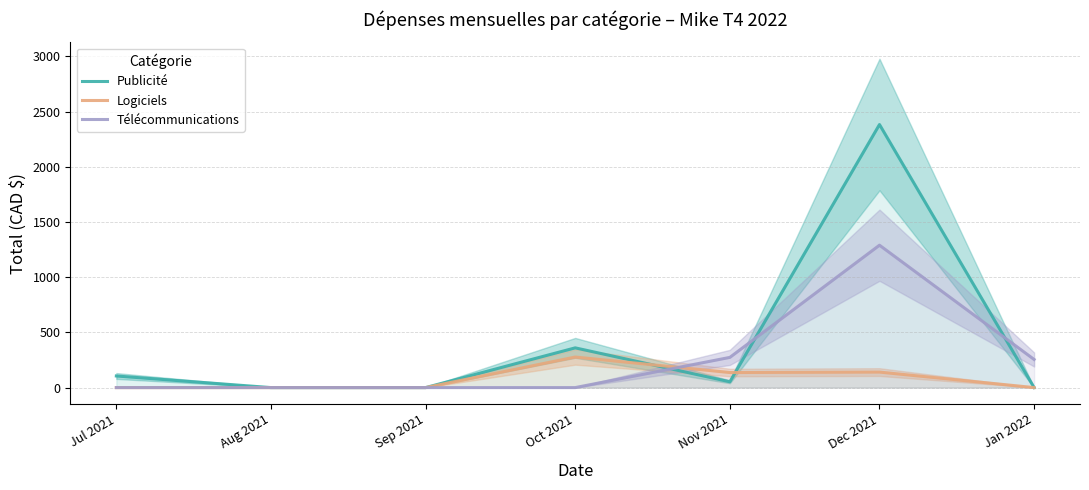

How many times do Télécommunications and Logiciels cross each other?

1